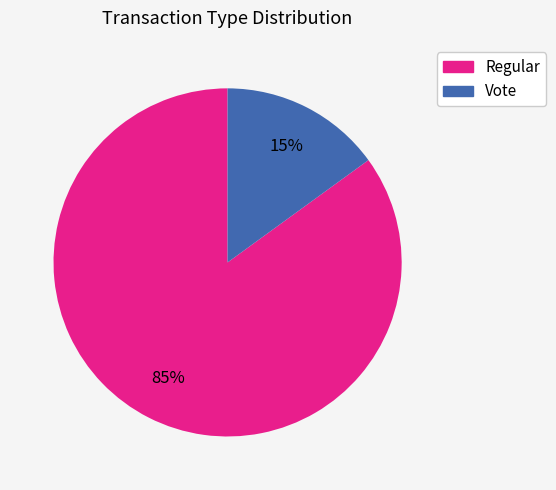

Which slice is the smallest?

Vote